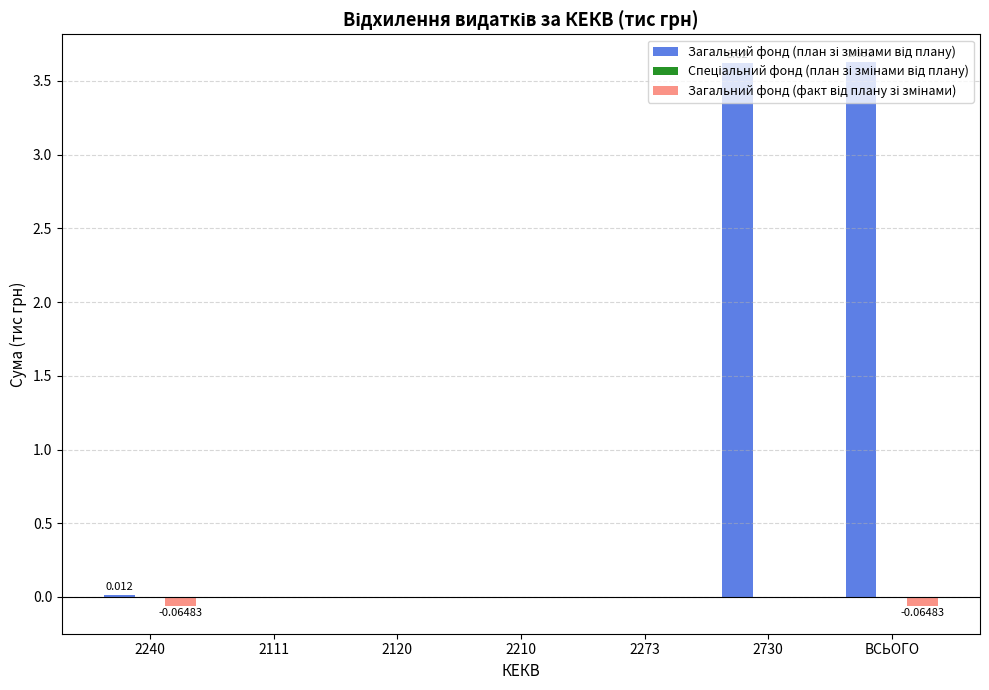

What is the label of the 6th bar from the right?

2111